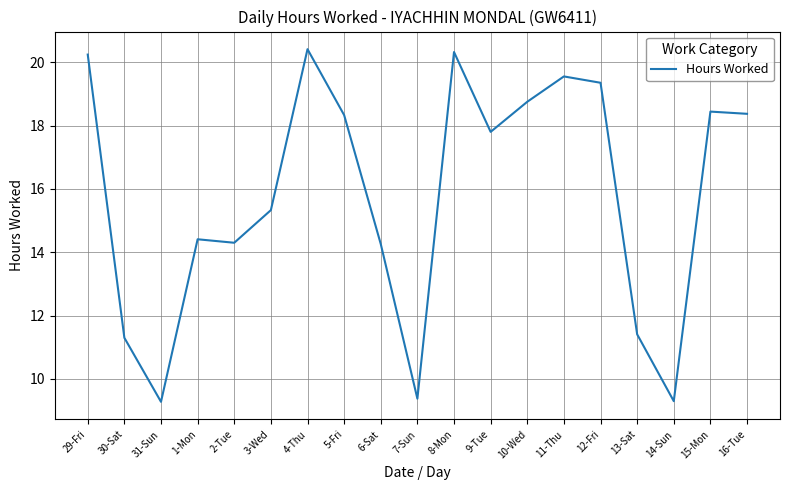

At which label does the data first exceed 17?

29-Fri